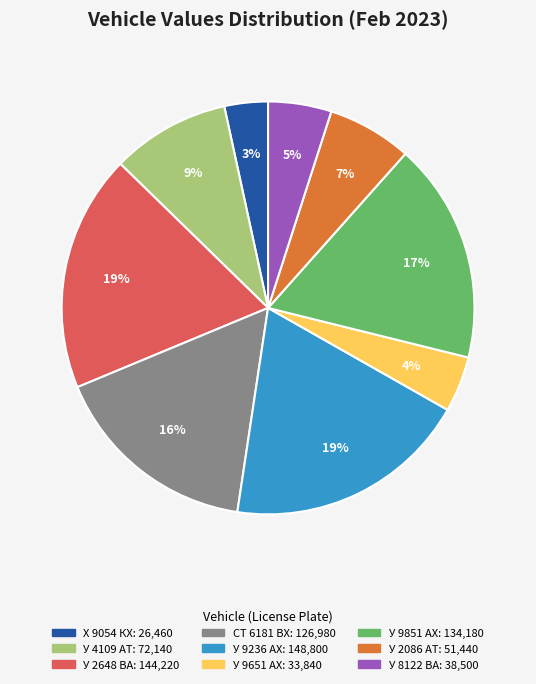

Is the sum of У 8122 ВА and У 9651 АХ greater than half?

No